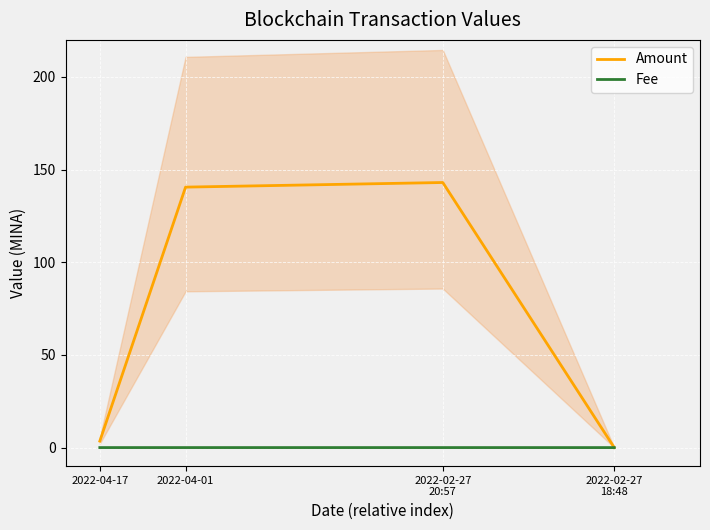

Where do Fee and Amount first cross each other?

2022-02-27
18:48 and 2022-02-27
20:57